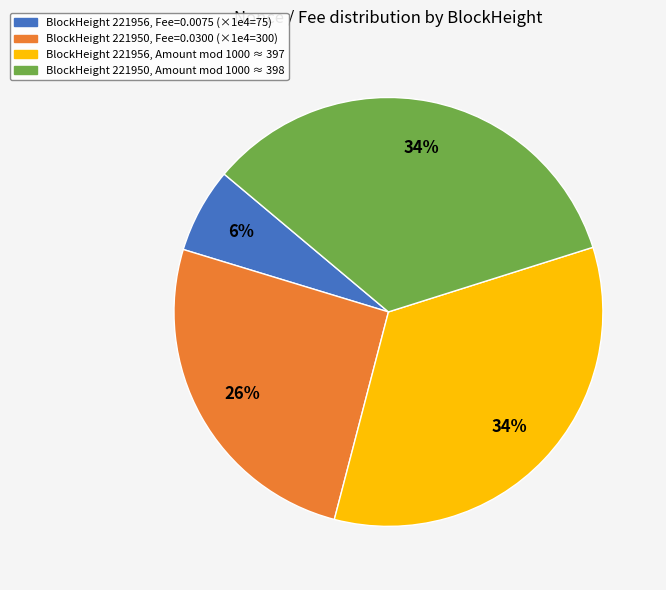

To the nearest percent, what percentage of the pie is BlockHeight 221956, Amount mod 1000 ≈ 397?

34%